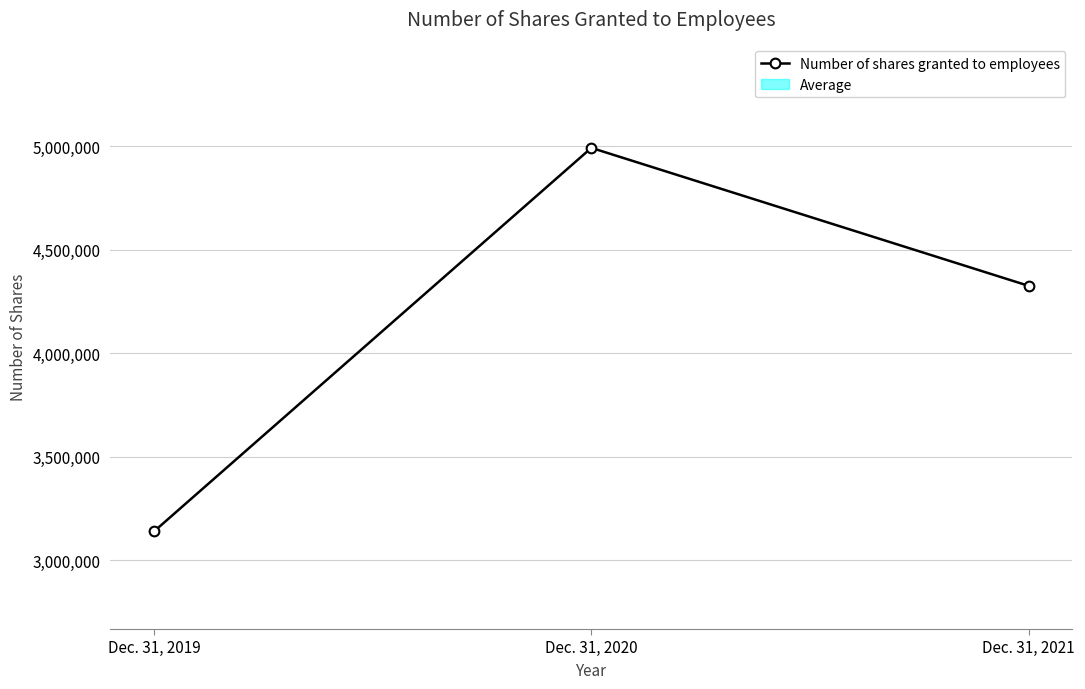

What is the value of the 3rd point from the left?

4325124